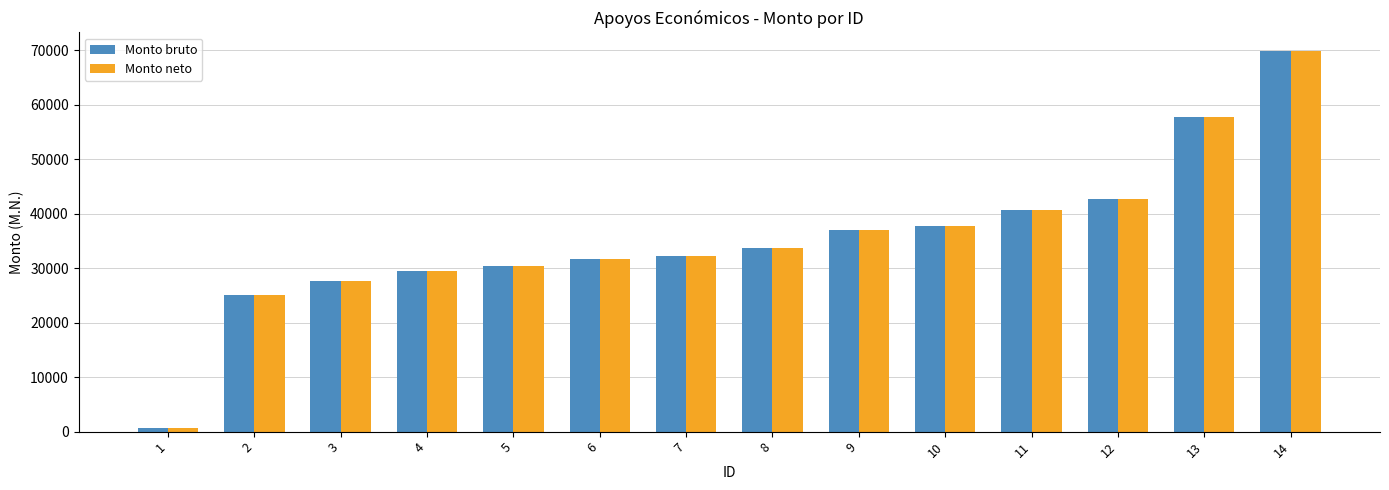

The value of Monto bruto at 14 is 41110. True or false?

False